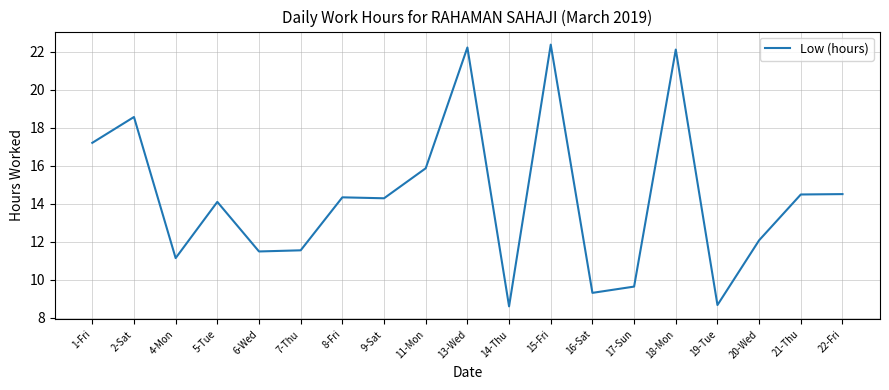

What is the sum of all values?

272.6